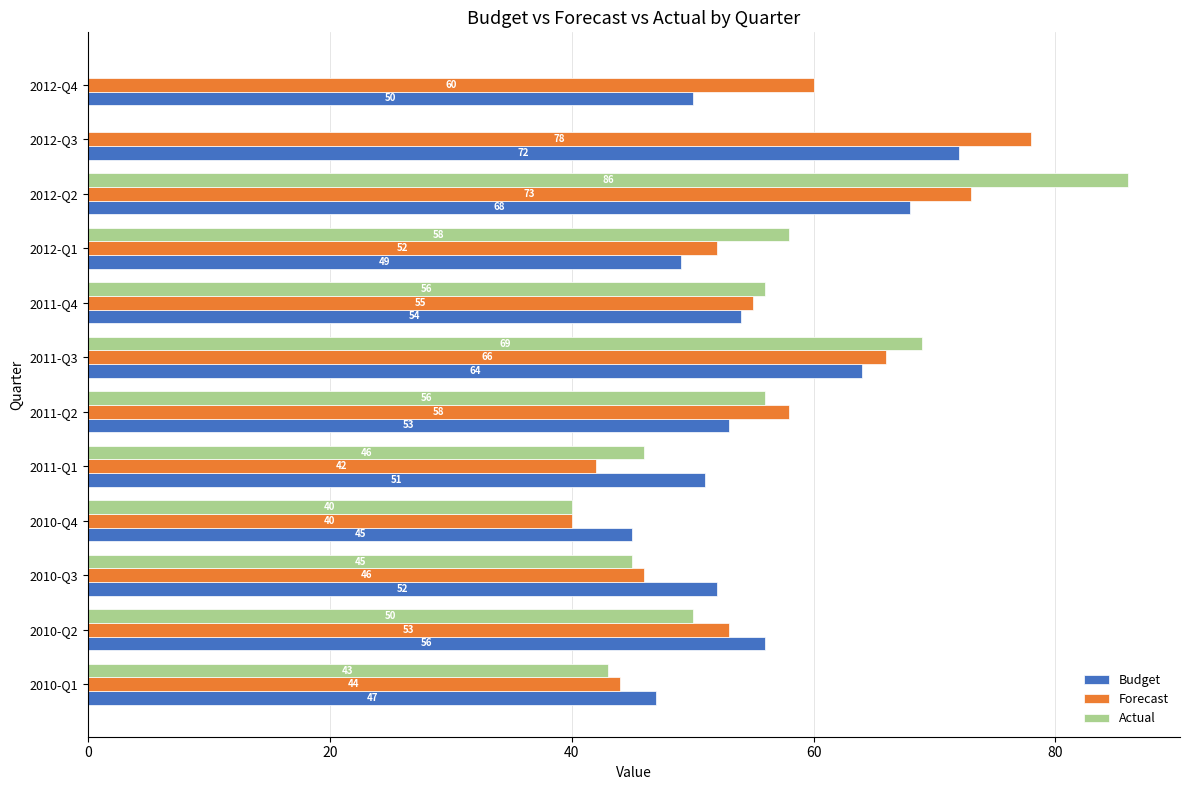

True or false: Budget has a value of 54 at 2011-Q4.

True